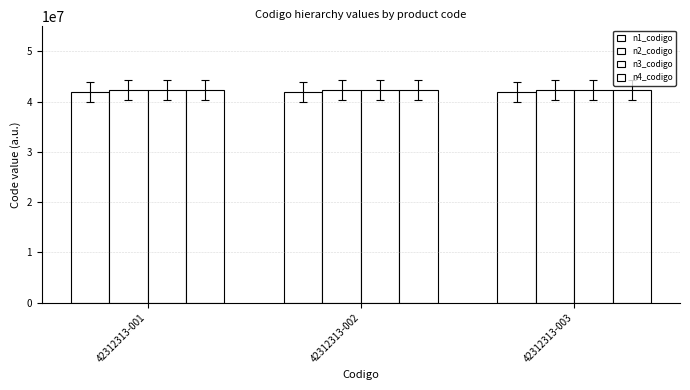

Are the bars grouped side by side (vs. stacked)?

Yes